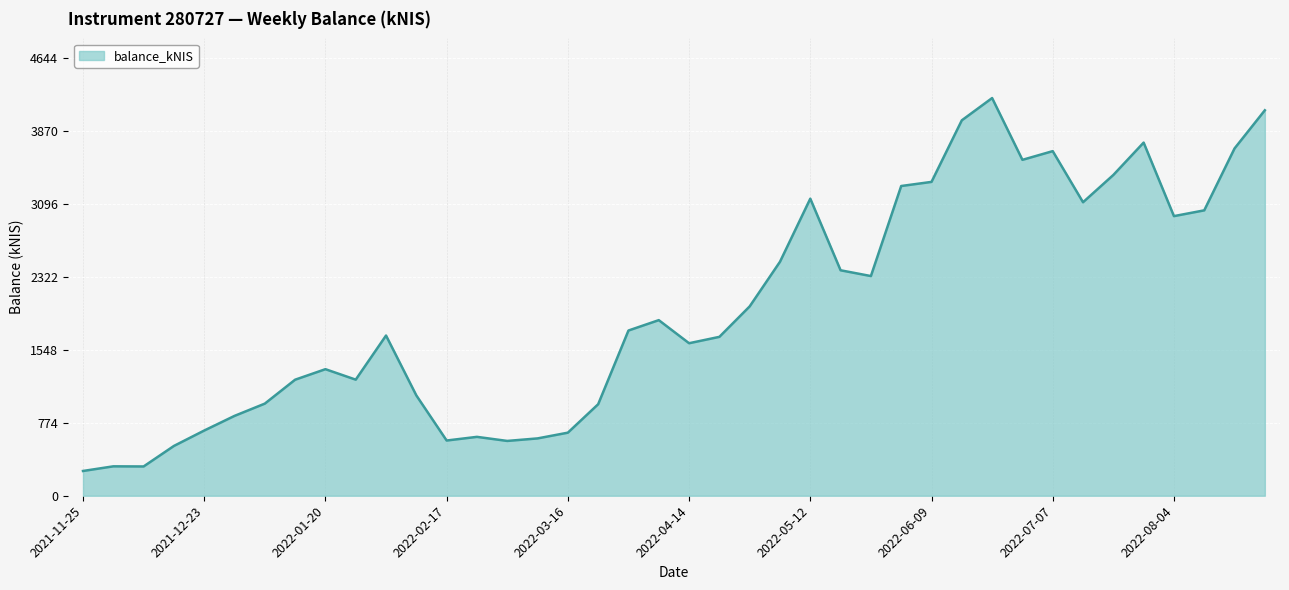

What is the smallest value displayed?

262.9